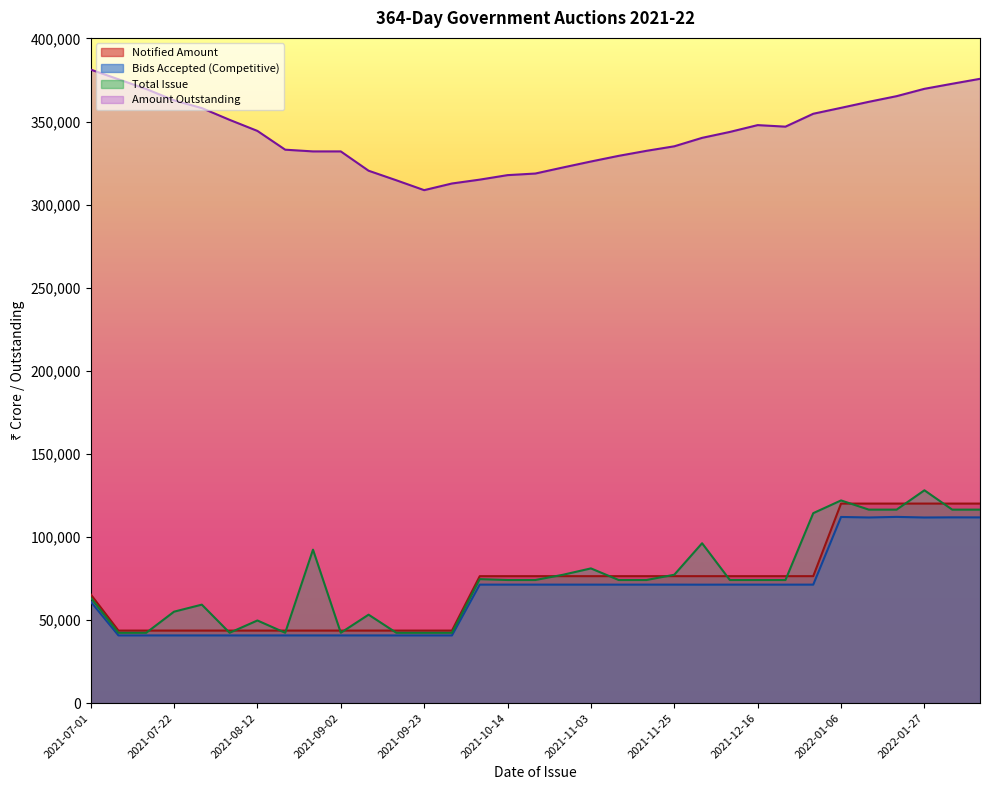

In Amount Outstanding, how many points are lower than both neighbors (excluding endpoints)?

2